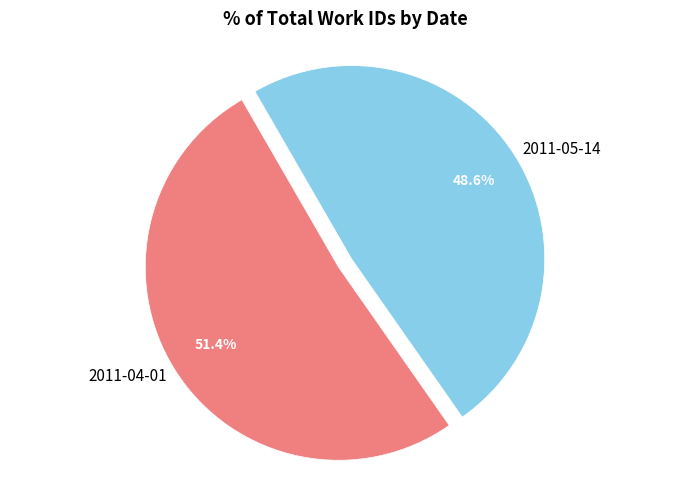

Is it true that 2011-04-01 is 51% of the pie?

True